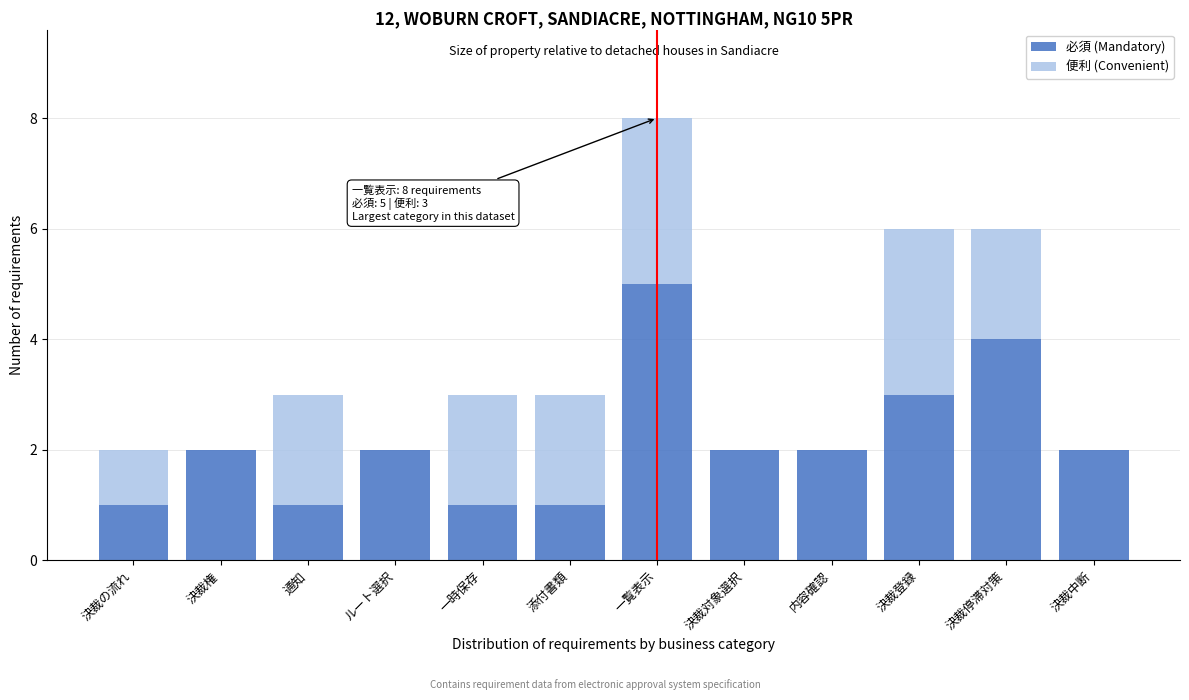

Reading left to right, transcribe the values for 必須 (Mandatory).

決裁の流れ=1	決裁権=2	通知=1	ルート選択=2	一時保存=1	添付書類=1	一覧表示=5	決裁対象選択=2	内容確認=2	決裁登録=3	決裁停滞対策=4	決裁中断=2